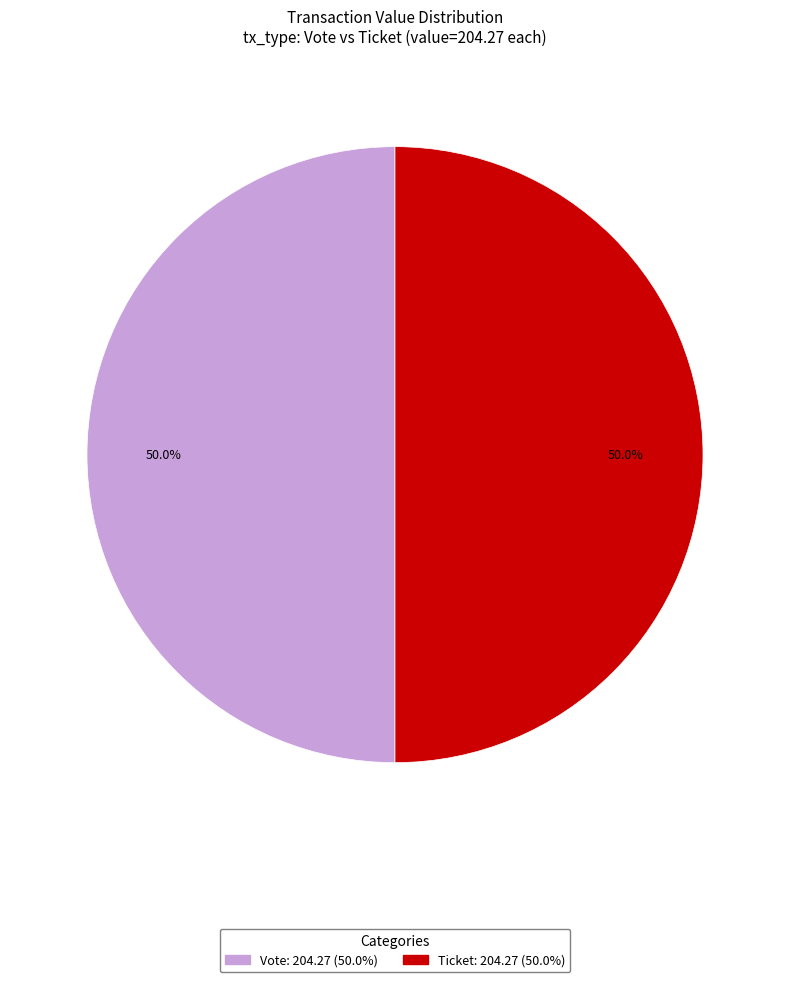

What is the largest slice in the pie chart?

Vote (io_index=1)